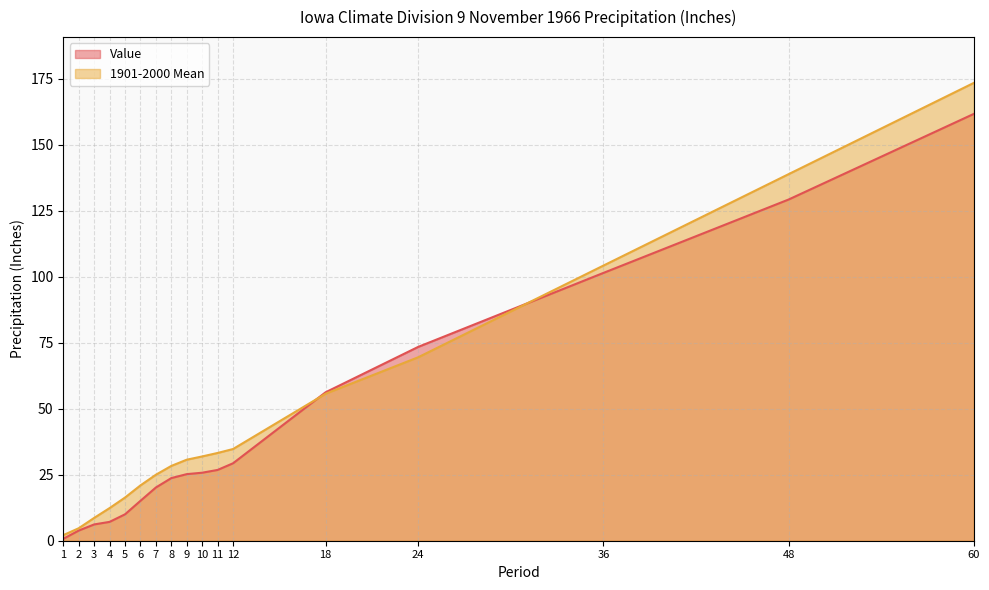

How many lines are shown in the chart?

2